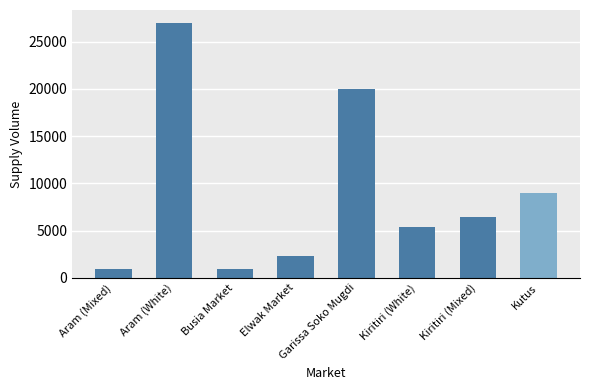

What is the minimum value shown in the chart?

900